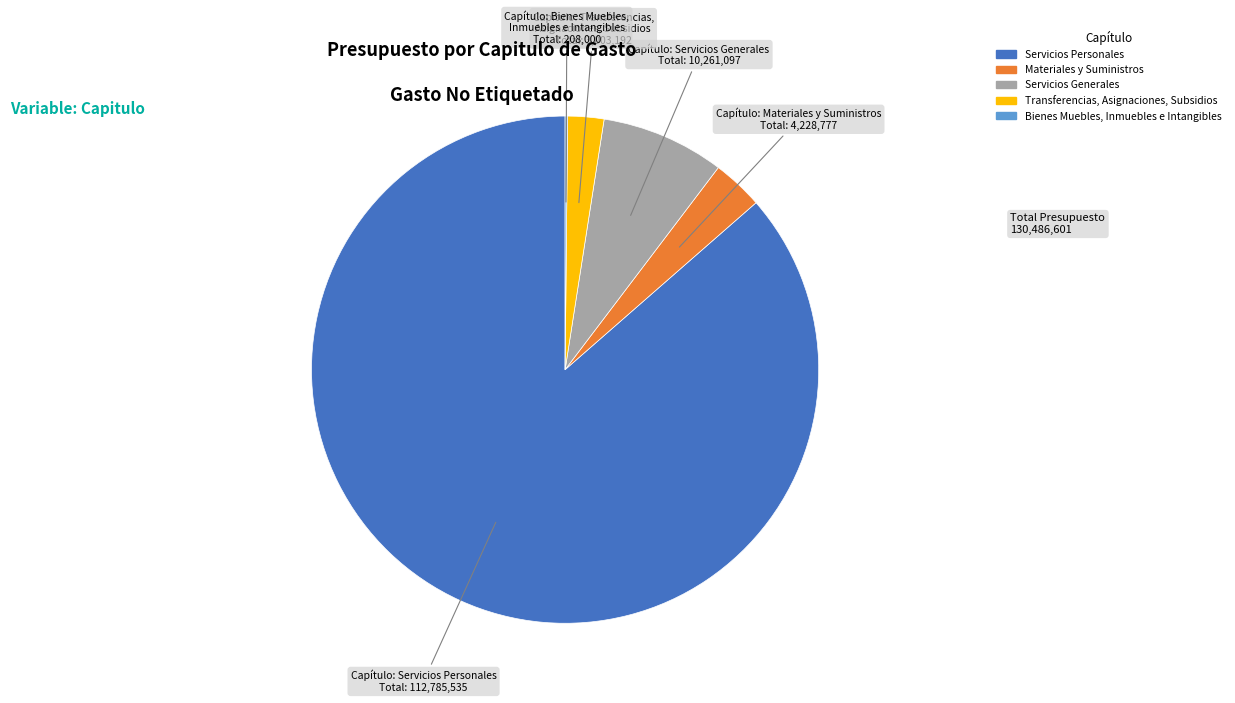

Is it true that Materiales y Suministros is 3% of the pie?

True